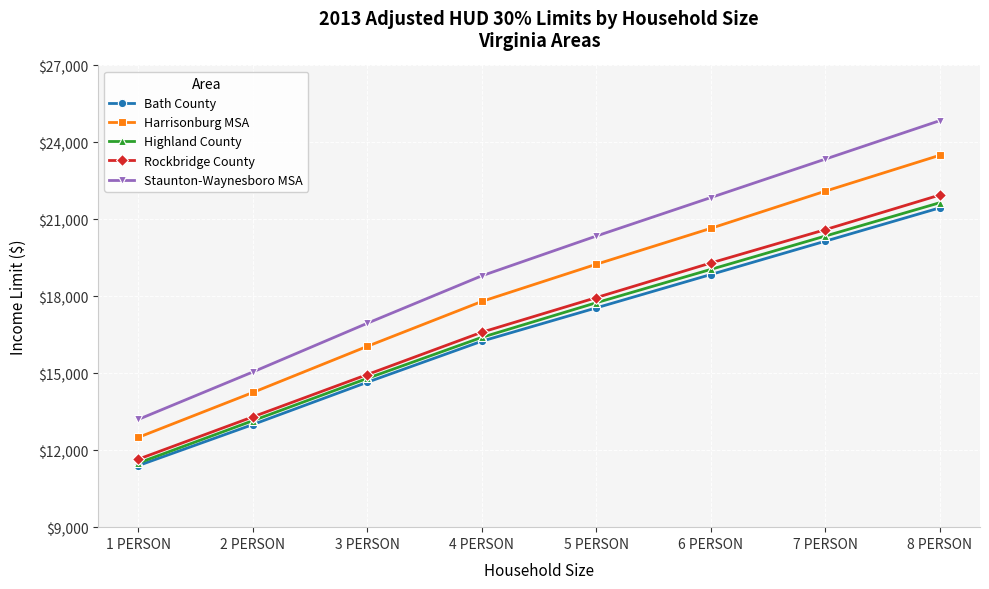

What is the sum of the Bath County values at 2 PERSON and 7 PERSON?

33150